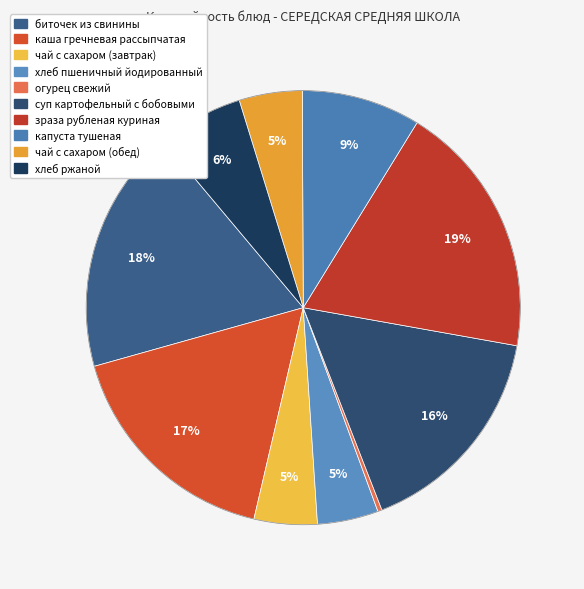

Which has a higher value, зраза рубленая куриная or каша гречневая рассыпчатая?

зраза рубленая куриная